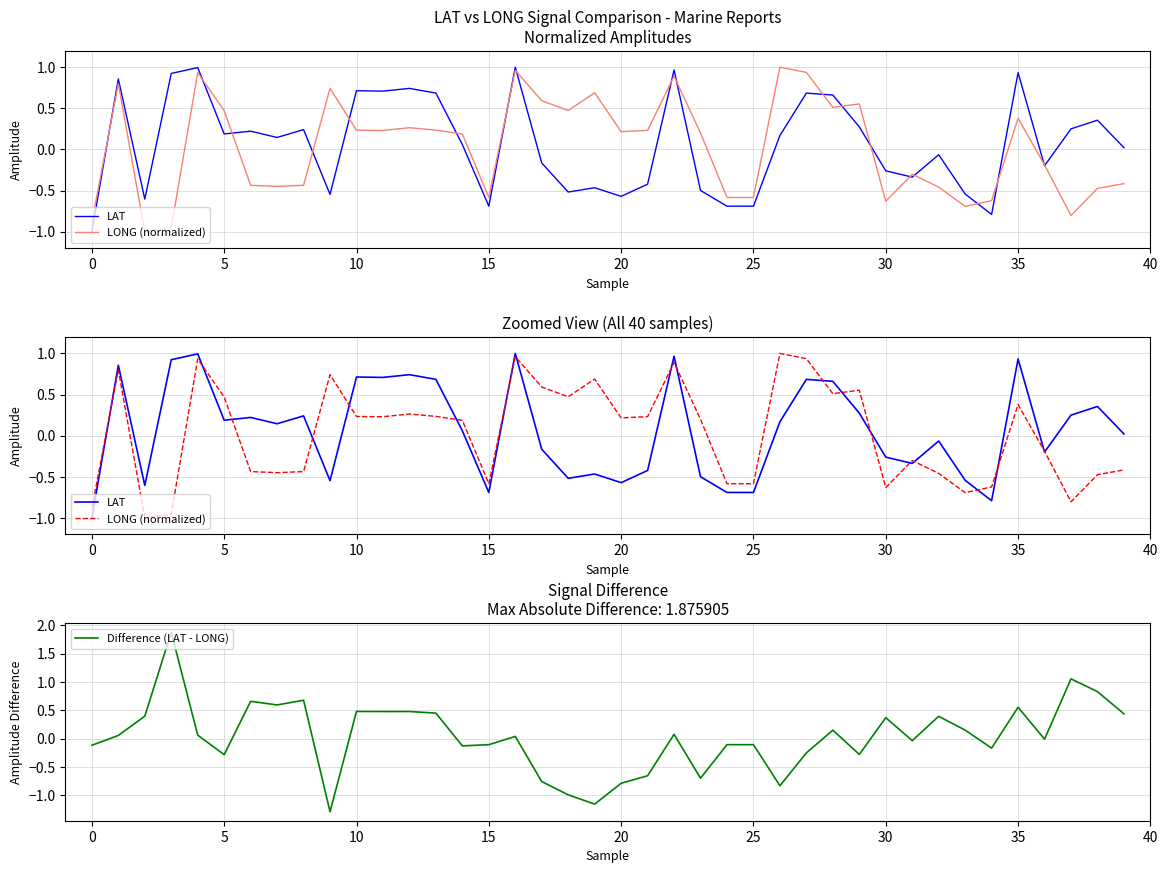

Which series has the largest total across all categories?

LAT